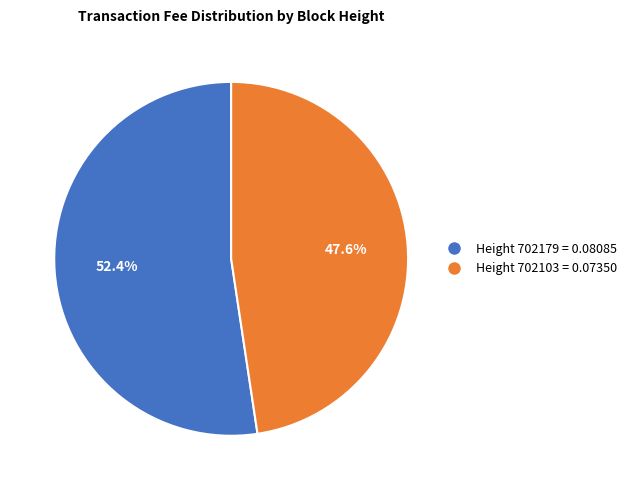

Does any single category account for the majority?

Yes